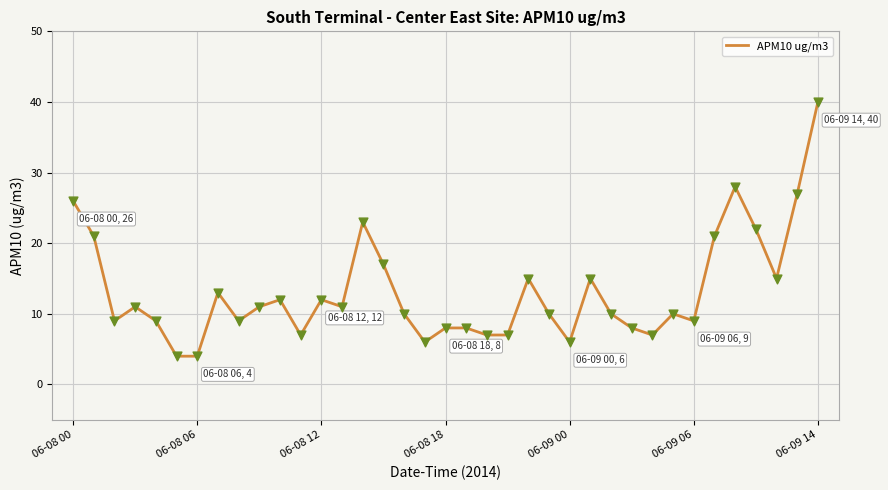

What is the difference between the maximum and minimum values?

36